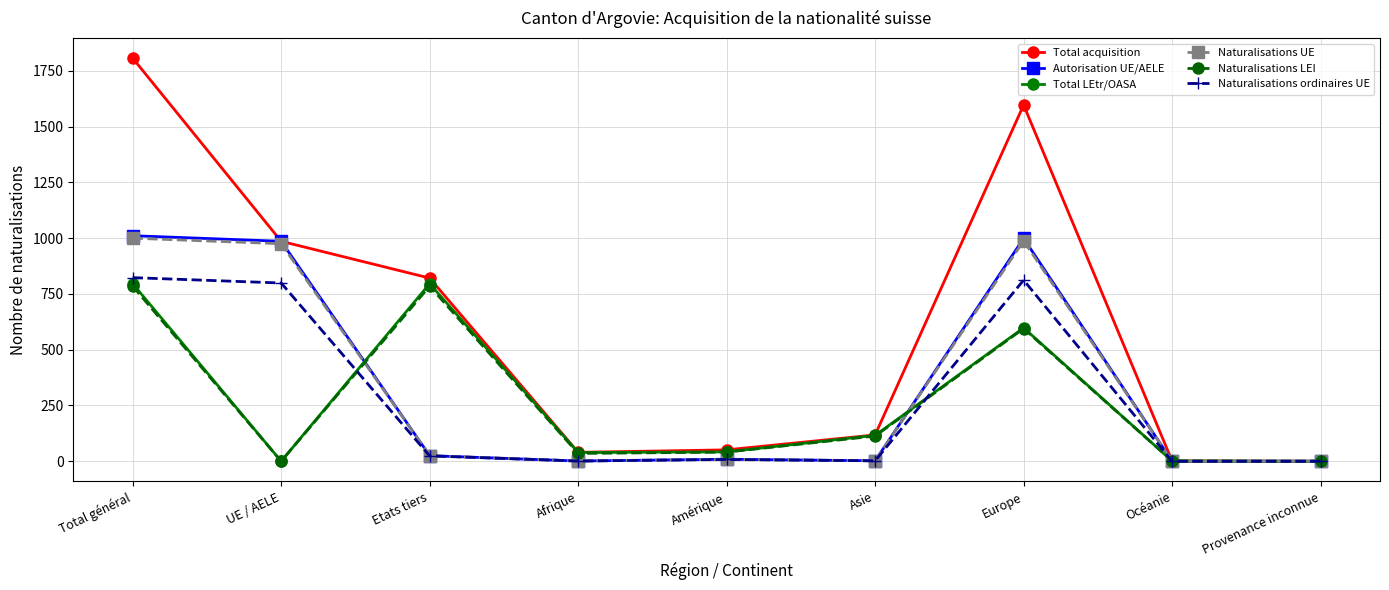

In Naturalisations UE, how many points are higher than both neighbors (excluding endpoints)?

2